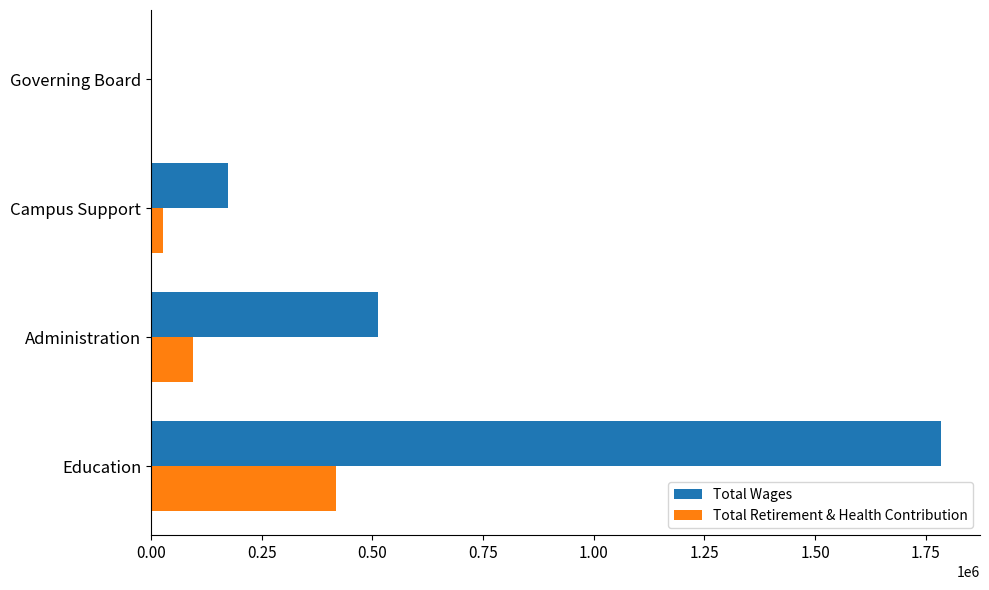

How many positive values does the Total Wages series have?

3